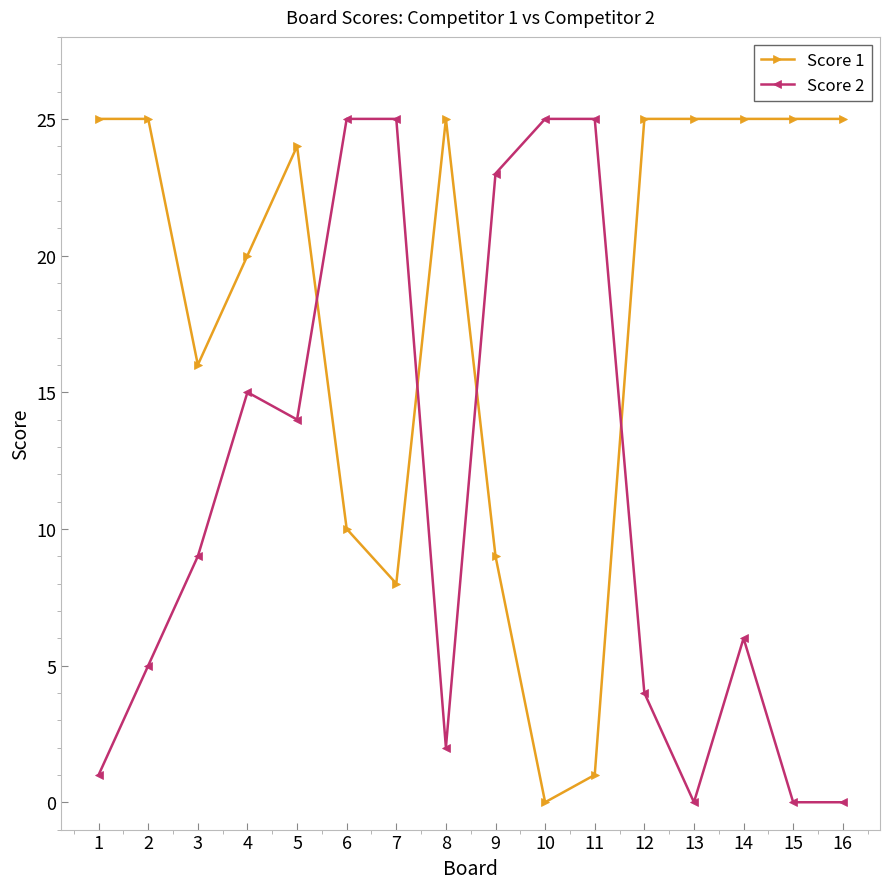

The value of Score 2 at 10 is 25. True or false?

True